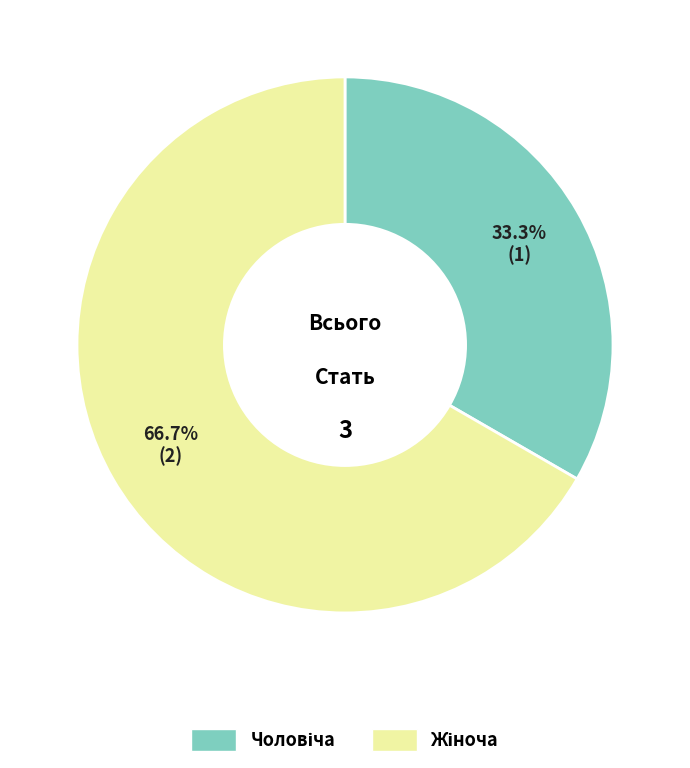

Is there a majority slice in this chart?

Yes